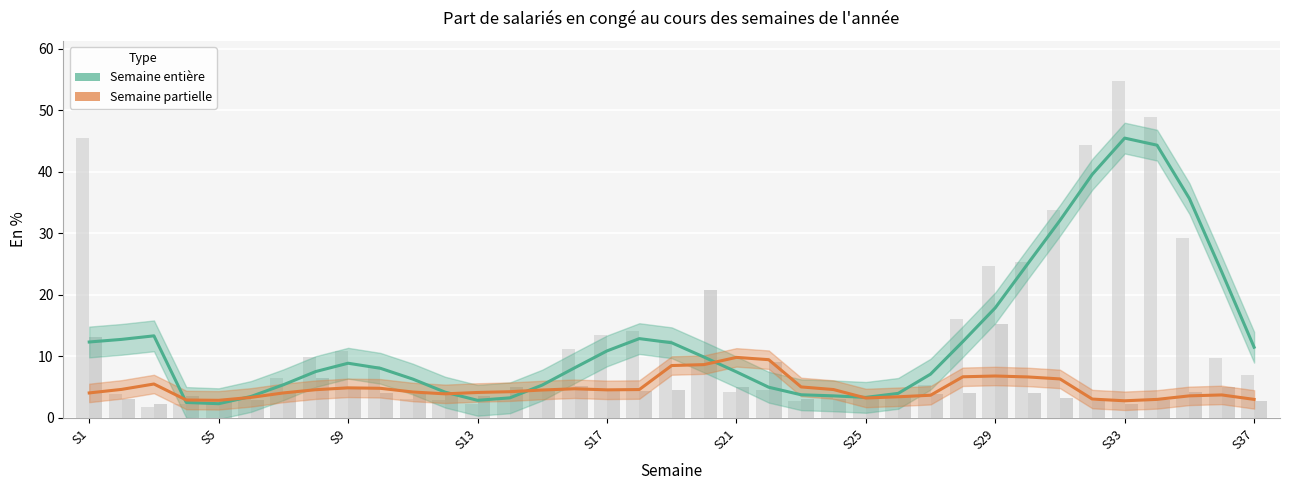

Reading left to right, list all the values displayed in this chart.

Semaine entière: 12.3	12.8	13.3	2.5	2.3	3.5	5.4	7.5	8.9	8.1	6.3	4.2	2.9	3.2	5.3	8.1	10.9	12.9	12.2	9.9	7.5	5.0	3.7	3.6	3.3	4.0	7.1	12.4	17.9	25.0	32.1	39.6	45.4	44.3	35.6	23.7	11.5
Semaine partielle: 4.0	4.6	5.5	2.9	2.9	3.3	4.1	4.6	4.9	4.8	4.2	3.9	4.1	4.2	4.5	4.7	4.5	4.6	8.5	8.6	9.8	9.5	5.0	4.6	3.2	3.4	3.7	6.7	6.8	6.7	6.3	3.0	2.8	3.0	3.6	3.7	3.0